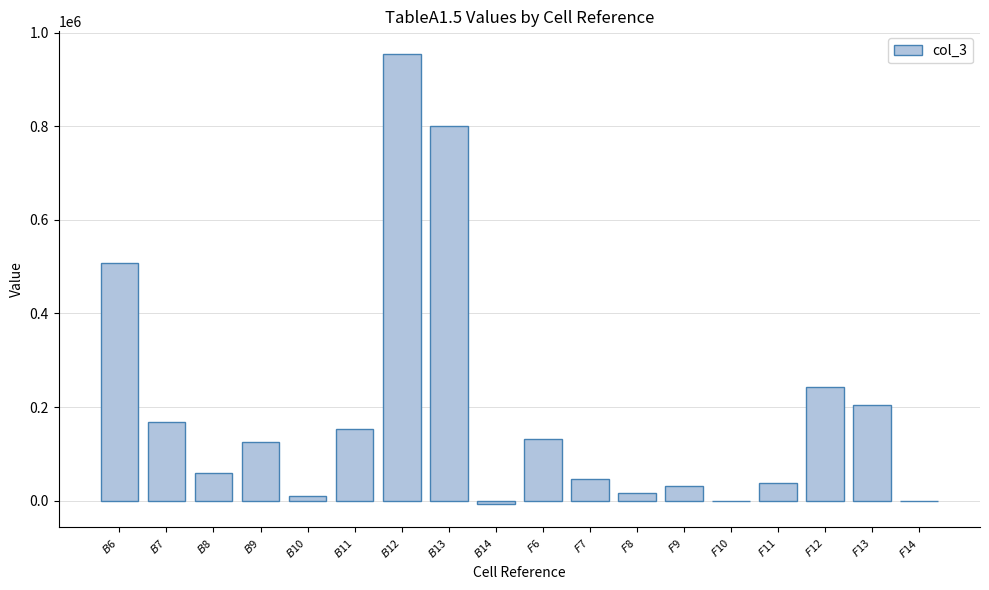

Which has a higher value, $B$6 or $F$12?

$B$6